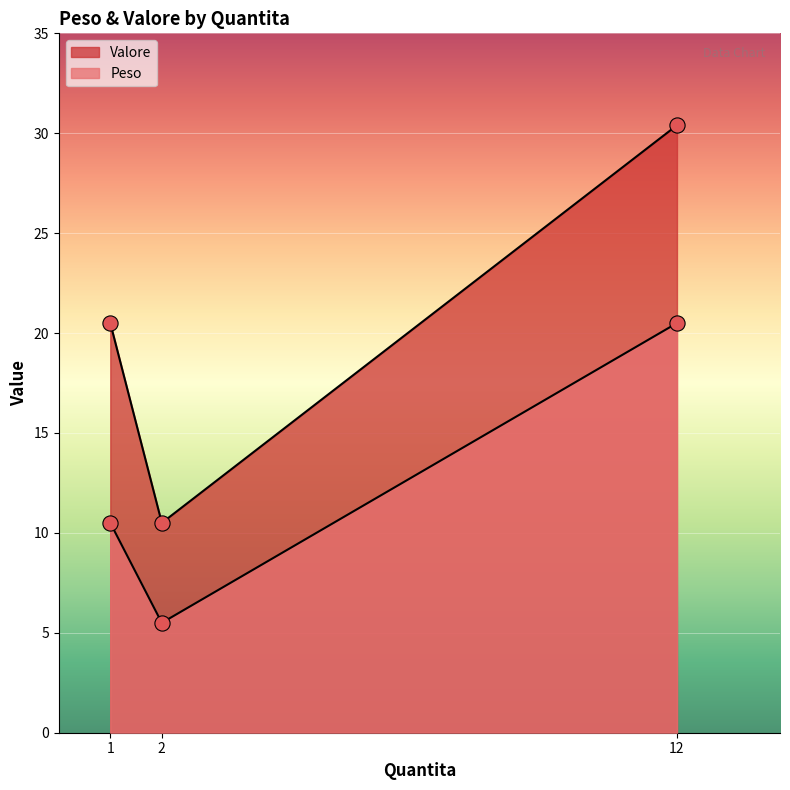

At which category is the sum across all series the highest?

12